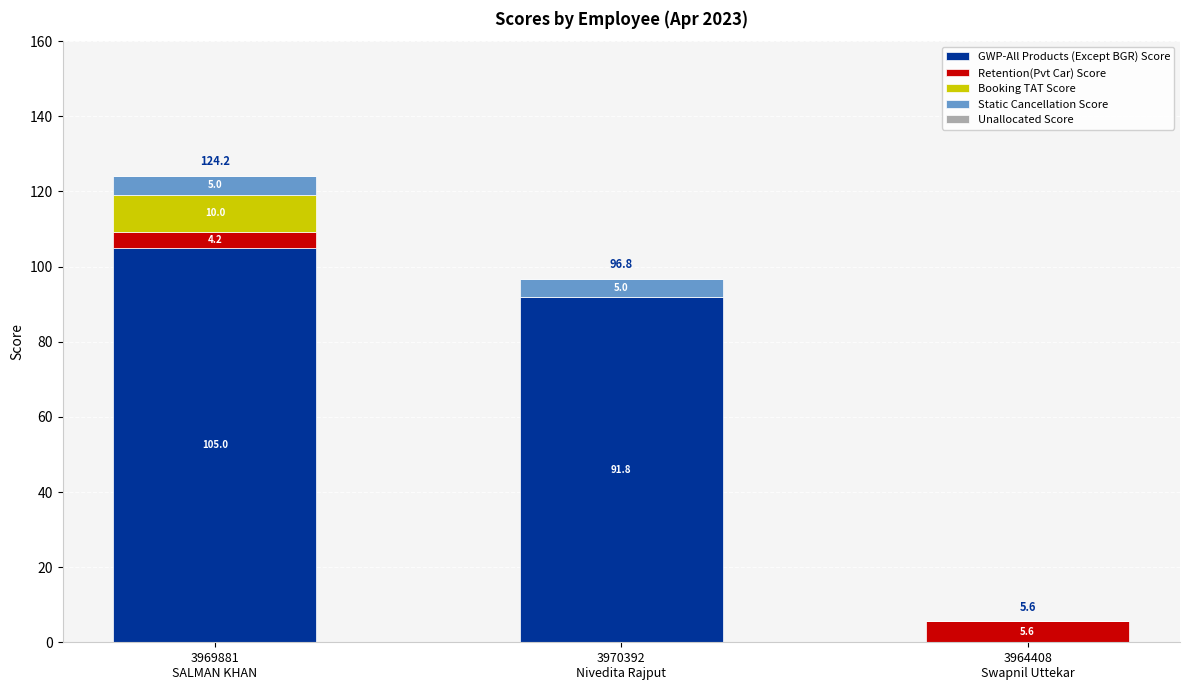

How many data points does each series have?

3